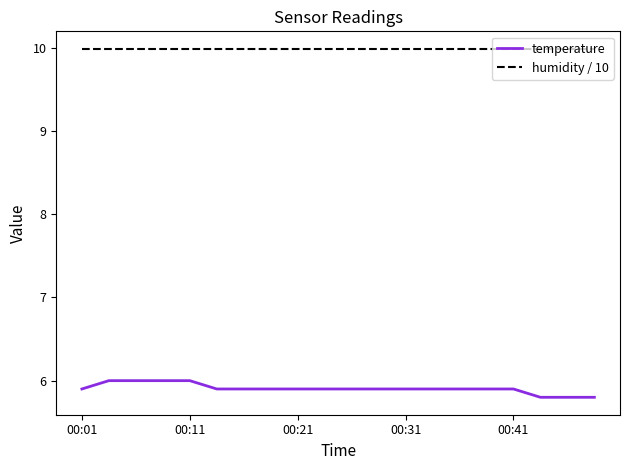

Rank the series by their maximum value, from highest to lowest.

humidity / 10, temperature